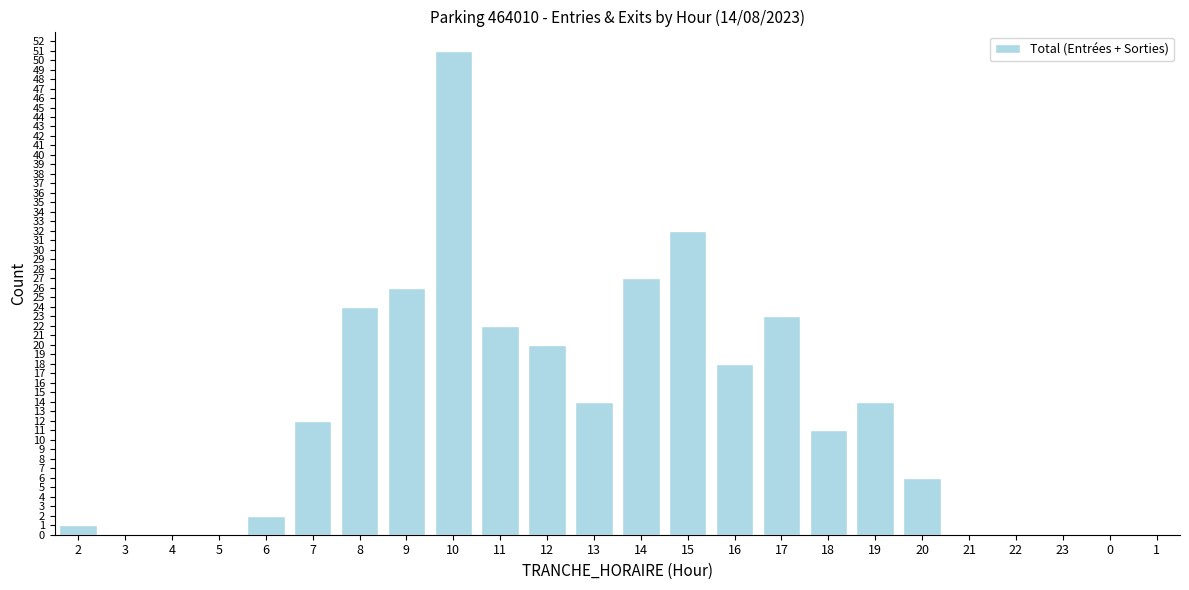

Reading right to left, list all the values displayed in this chart.

1=0	0=0	23=0	22=0	21=0	20=6	19=14	18=11	17=23	16=18	15=32	14=27	13=14	12=20	11=22	10=51	9=26	8=24	7=12	6=2	5=0	4=0	3=0	2=1